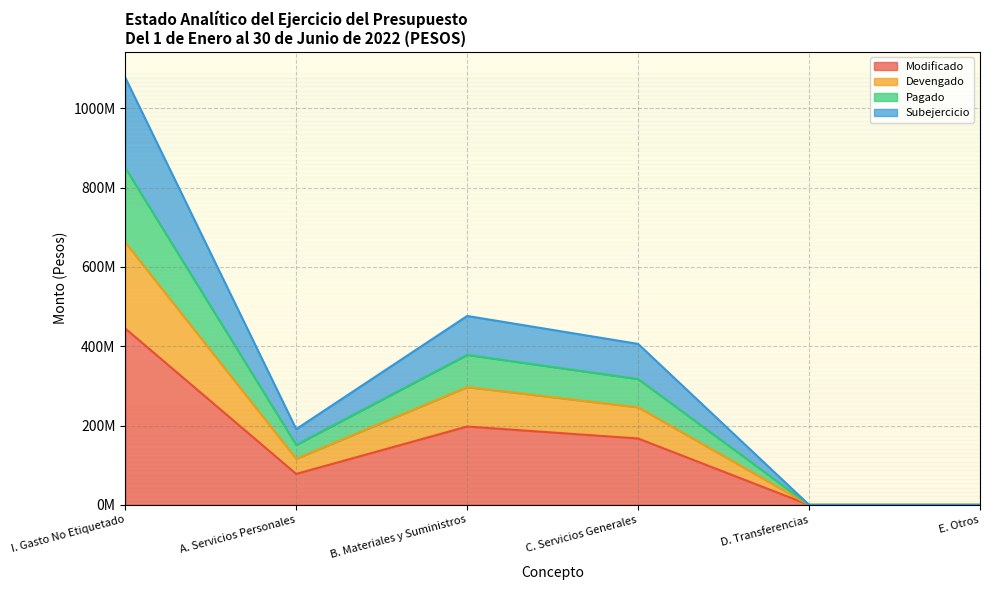

Which has a higher value, E. Otros or C. Servicios Generales?

C. Servicios Generales